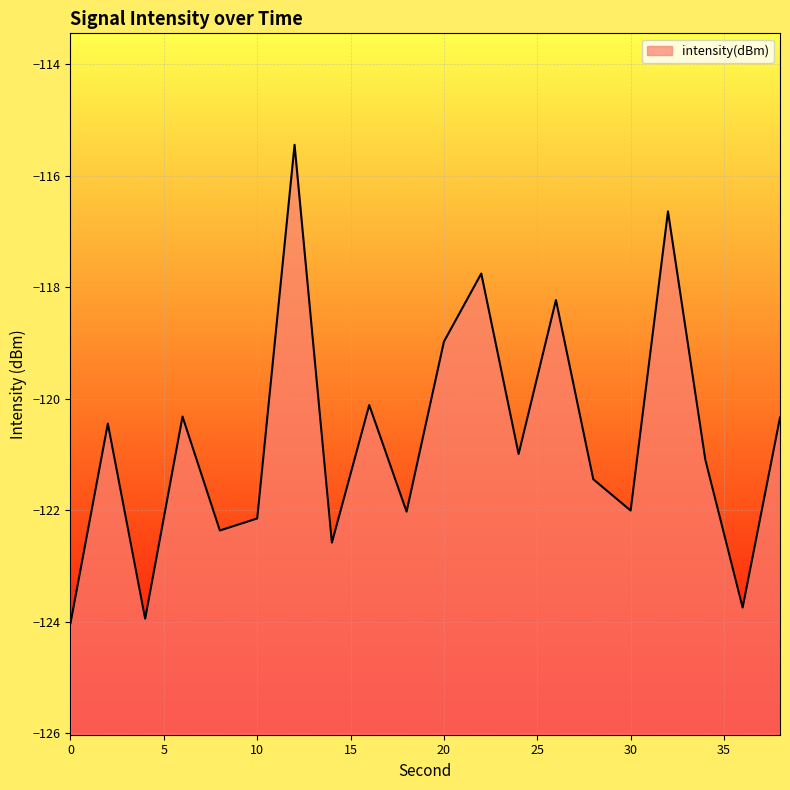

Count the number of data series in this chart.

1